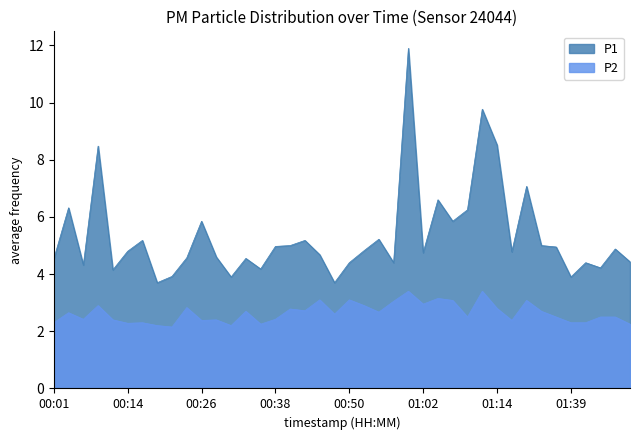

Which has a higher value, 01:00 or 00:35?

01:00